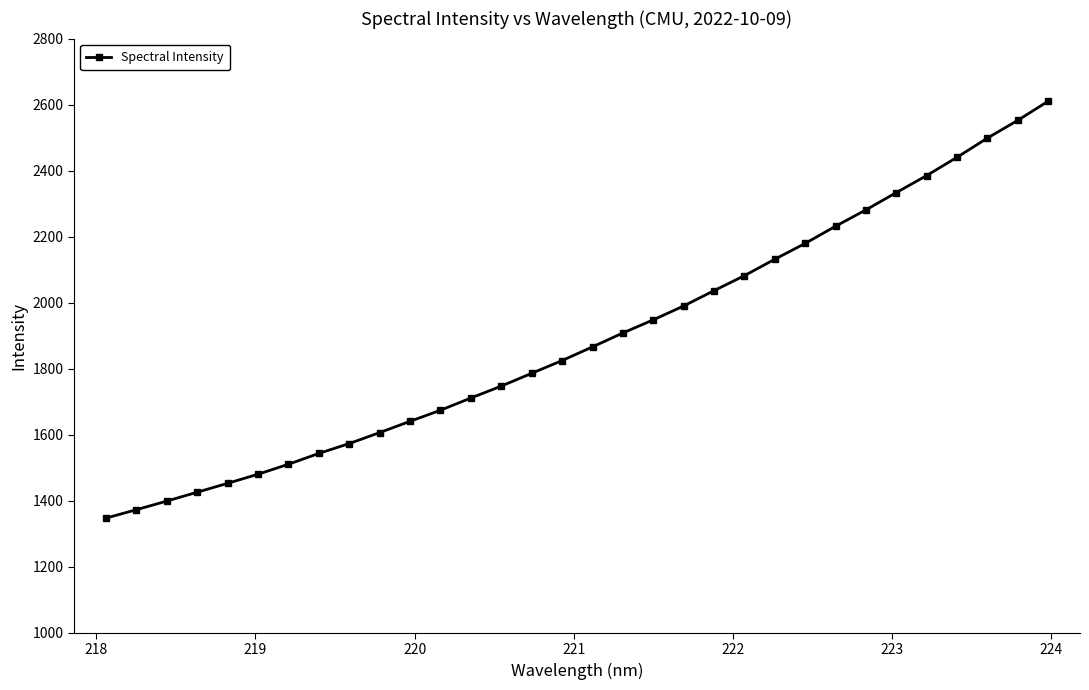

What is the difference between the maximum and minimum values?

1263.0